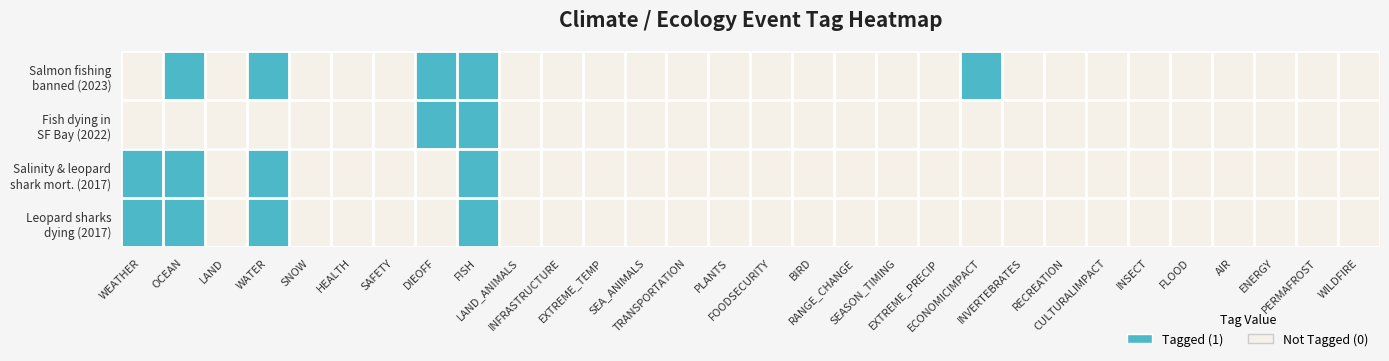

At how many categories does at least one series exceed 0?

6